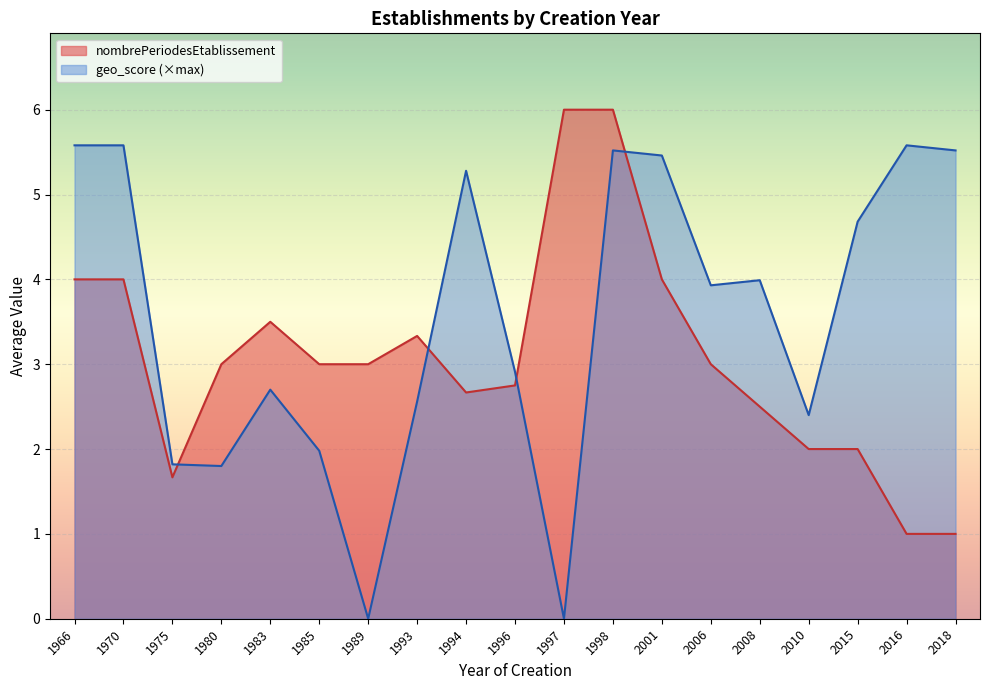

List the series in order of their peak value, lowest first.

geo_score (×max), nombrePeriodesEtablissement